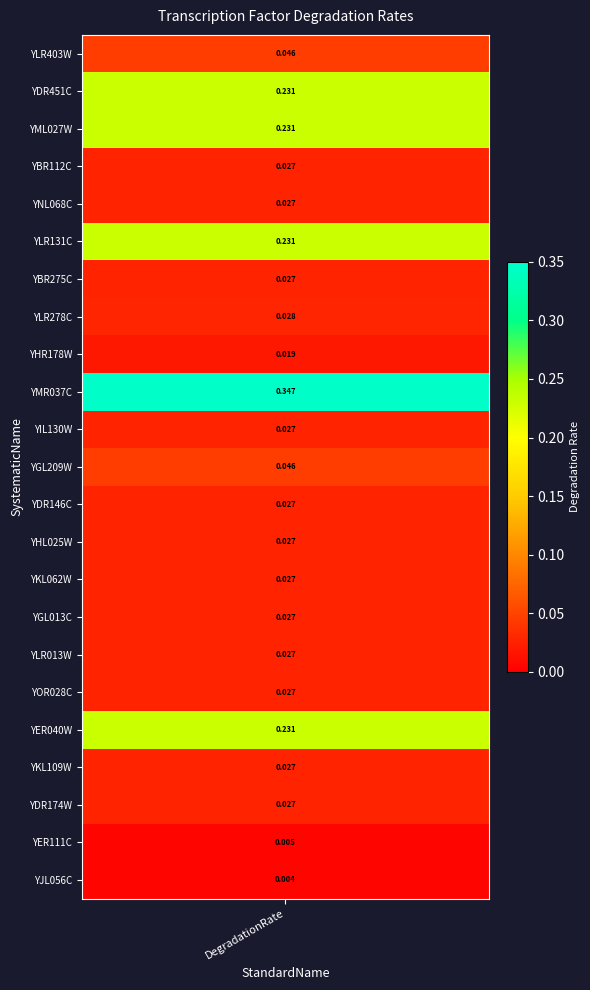

Is it true that the value at 17 is 0.0?

False